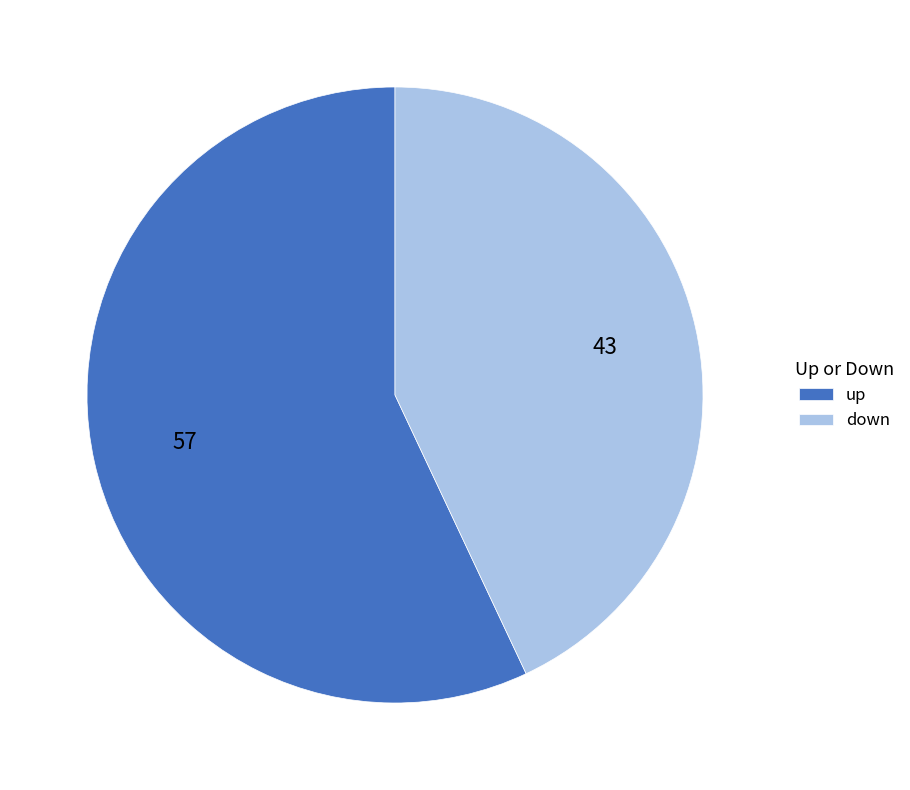

Rank the categories by value from lowest to highest.

down, up